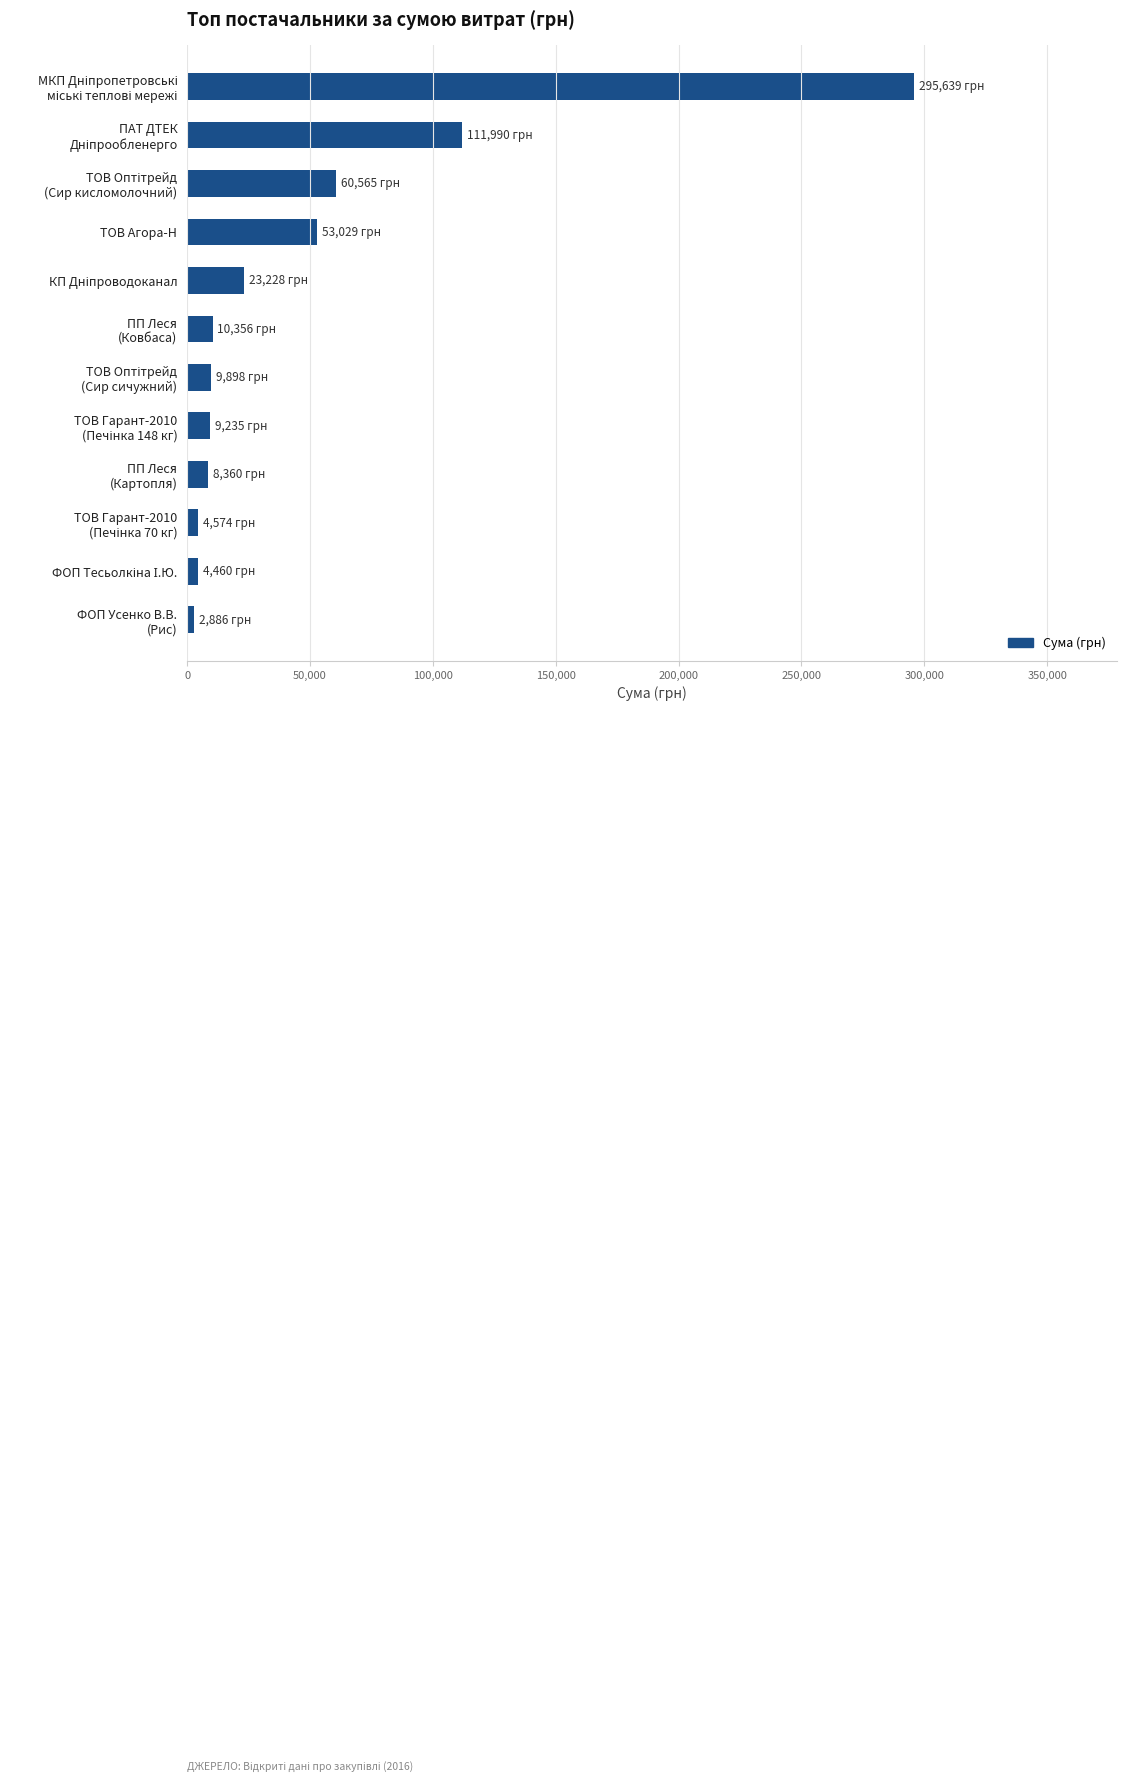

Is it true that the value at ТОВ Агора-Н is 85318.6?

False